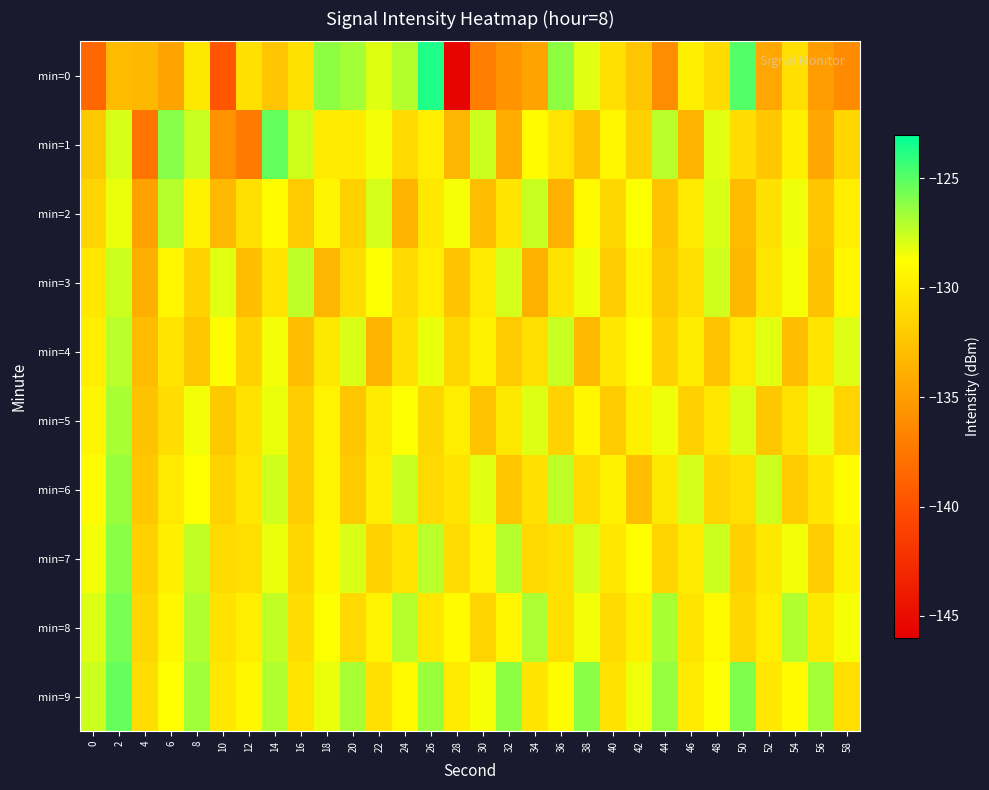

Reading left to right, transcribe all the data shown in this chart.

min=0: 0=-138.4	2=-133.1	4=-133.3	6=-134.7	8=-130.2	10=-139.7	12=-130.7	14=-132.4	16=-130.7	18=-126.2	20=-126.7	22=-128.0	24=-127.0	26=-123.7	28=-145.7	30=-137.0	32=-135.6	34=-134.7	36=-126.2	38=-128.1	40=-130.8	42=-132.4	44=-136.0	46=-129.8	48=-131.1	50=-124.9	52=-134.5	54=-130.8	56=-135.1	58=-136.2
min=1: 0=-132.2	2=-127.9	4=-137.7	6=-126.0	8=-127.5	10=-135.7	12=-137.3	14=-125.3	16=-127.7	18=-130.0	20=-130.0	22=-128.5	24=-131.2	26=-129.8	28=-133.4	30=-127.6	32=-134.1	34=-128.9	36=-130.5	38=-132.7	40=-129.3	42=-131.8	44=-127.2	46=-133.6	48=-128.1	50=-130.9	52=-132.3	54=-129.7	56=-134.5	58=-131.4
min=2: 0=-131.5	2=-128.3	4=-134.7	6=-127.1	8=-129.6	10=-133.2	12=-130.8	14=-128.9	16=-132.1	18=-129.4	20=-131.7	22=-127.8	24=-133.5	26=-130.2	28=-128.6	30=-132.9	32=-130.4	34=-127.5	36=-133.8	38=-129.1	40=-131.3	42=-128.7	44=-132.6	46=-130.0	48=-127.9	50=-133.1	52=-130.7	54=-128.4	56=-132.4	58=-129.8
min=3: 0=-130.3	2=-127.6	4=-133.9	6=-129.2	8=-131.6	10=-128.1	12=-132.8	14=-130.5	16=-127.3	18=-133.4	20=-130.9	22=-128.7	24=-131.2	26=-129.8	28=-132.5	30=-130.1	32=-127.8	34=-133.7	36=-130.6	38=-128.4	40=-131.9	42=-129.5	44=-132.2	46=-130.8	48=-127.7	50=-133.3	52=-130.4	54=-128.6	56=-132.7	58=-129.3
min=4: 0=-129.8	2=-127.2	4=-133.1	6=-130.4	8=-132.3	10=-129.0	12=-131.6	14=-128.5	16=-132.9	18=-130.2	20=-127.9	22=-133.5	24=-130.7	26=-128.3	28=-131.4	30=-129.6	32=-132.1	34=-130.8	36=-127.5	38=-133.2	40=-130.3	42=-128.8	44=-131.7	46=-129.9	48=-132.6	50=-130.1	52=-128.1	54=-132.8	56=-130.5	58=-128.0
min=5: 0=-129.4	2=-126.8	4=-132.7	6=-130.9	8=-128.5	10=-132.2	12=-130.6	14=-128.3	16=-131.9	18=-129.5	20=-132.4	22=-130.0	24=-128.7	26=-131.3	28=-129.8	30=-132.6	32=-130.2	34=-128.0	36=-131.6	38=-129.3	40=-132.0	42=-129.7	44=-128.4	46=-131.7	48=-130.3	50=-127.9	52=-132.3	54=-130.6	56=-128.2	58=-131.5
min=6: 0=-128.9	2=-126.5	4=-132.3	6=-130.1	8=-128.8	10=-131.6	12=-130.3	14=-127.7	16=-131.9	18=-129.4	20=-132.1	22=-129.8	24=-127.5	26=-131.2	28=-130.5	30=-128.1	32=-132.4	34=-130.7	36=-127.3	38=-131.0	40=-129.6	42=-132.8	44=-130.2	46=-127.8	48=-131.5	50=-130.8	52=-127.6	54=-132.0	56=-130.4	58=-128.9
min=7: 0=-128.5	2=-126.1	4=-131.8	6=-129.7	8=-127.4	10=-131.1	12=-130.8	14=-128.3	16=-131.4	18=-129.2	20=-127.9	22=-131.6	24=-130.5	26=-127.2	28=-130.9	30=-129.4	32=-127.1	34=-131.2	36=-130.7	38=-127.8	40=-130.3	42=-128.8	44=-131.5	46=-130.0	48=-127.6	50=-131.7	52=-130.2	54=-128.5	56=-131.9	58=-129.6
min=8: 0=-128.0	2=-125.7	4=-131.3	6=-129.2	8=-127.0	10=-130.6	12=-129.8	14=-127.4	16=-130.9	18=-128.7	20=-131.2	22=-129.5	24=-127.1	26=-130.3	28=-128.9	30=-131.5	32=-129.3	34=-126.9	36=-130.8	38=-128.5	40=-131.0	42=-129.7	44=-126.8	46=-130.5	48=-129.1	50=-131.3	52=-129.8	54=-127.0	56=-130.2	58=-128.6
min=9: 0=-127.6	2=-125.3	4=-130.9	6=-128.8	8=-126.6	10=-130.2	12=-129.3	14=-127.0	16=-130.5	18=-128.3	20=-126.8	22=-130.7	24=-129.1	26=-126.5	28=-130.0	30=-128.6	32=-126.2	34=-130.4	36=-128.9	38=-126.1	40=-130.6	42=-128.4	44=-126.4	46=-130.1	48=-128.7	50=-125.9	52=-130.3	54=-129.0	56=-126.7	58=-130.8